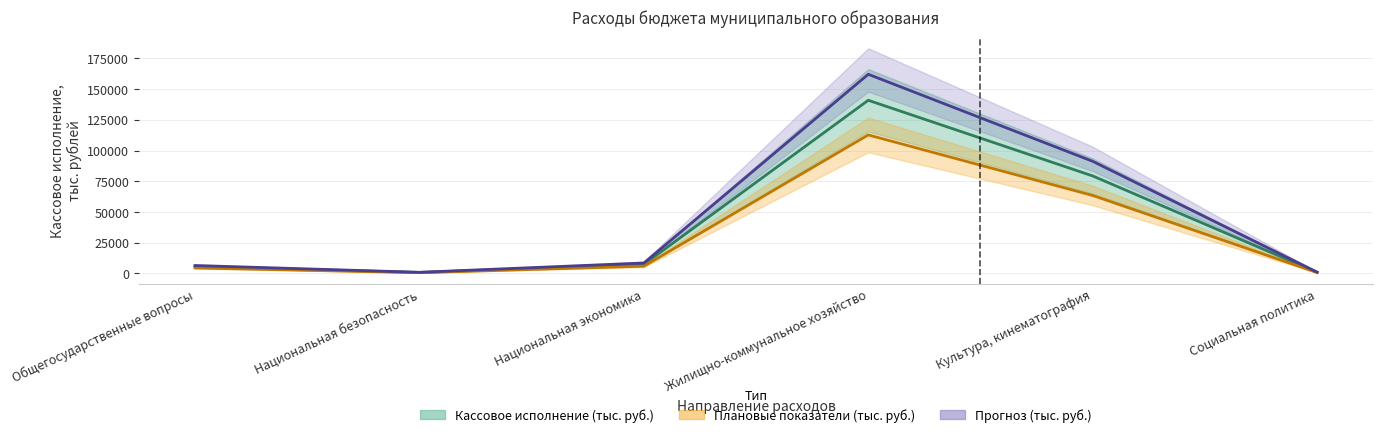

Which category has the lowest value across all series?

Национальная безопасность